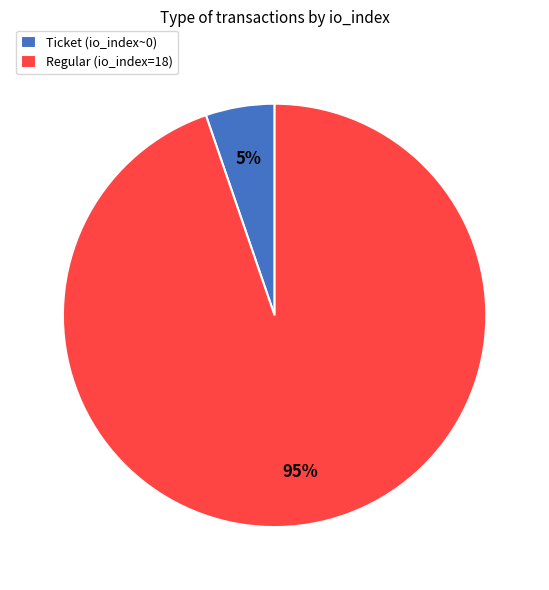

What is the majority slice?

Regular (io_index=18)